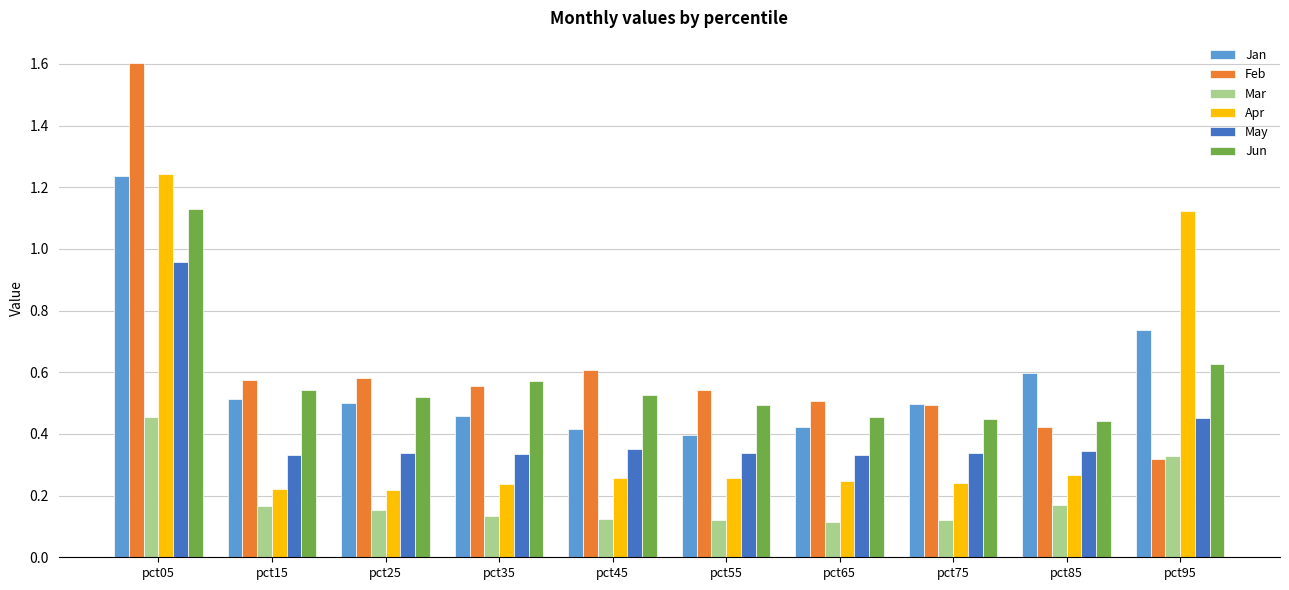

What is the difference between the maximum and second lowest values in the Jan series?

0.8